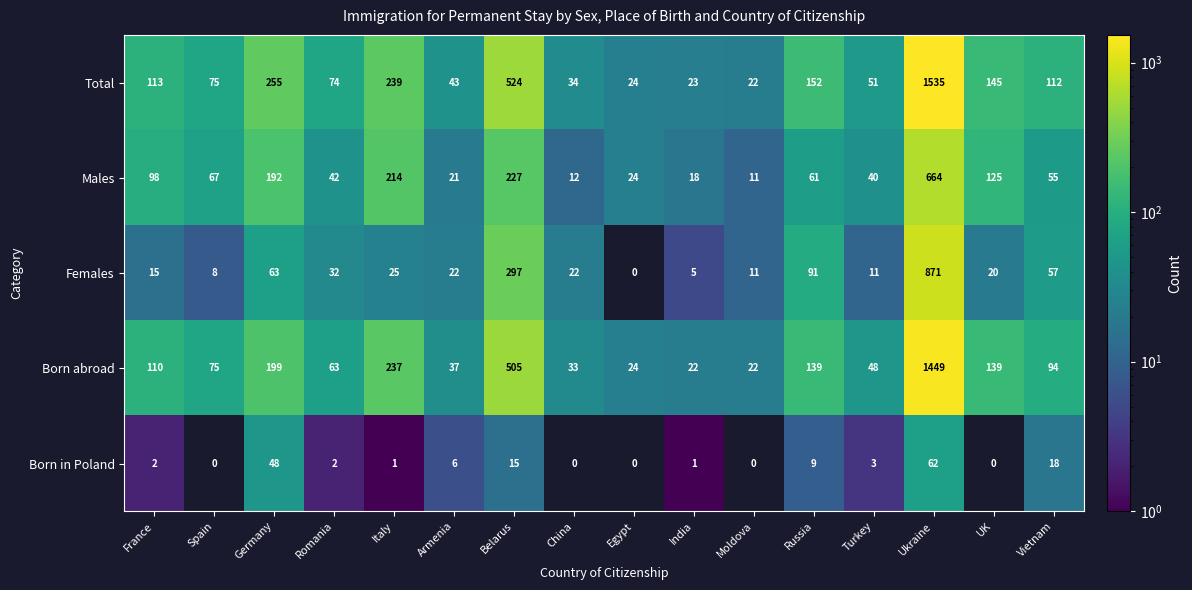

Which series has the widest spread of values?

Total